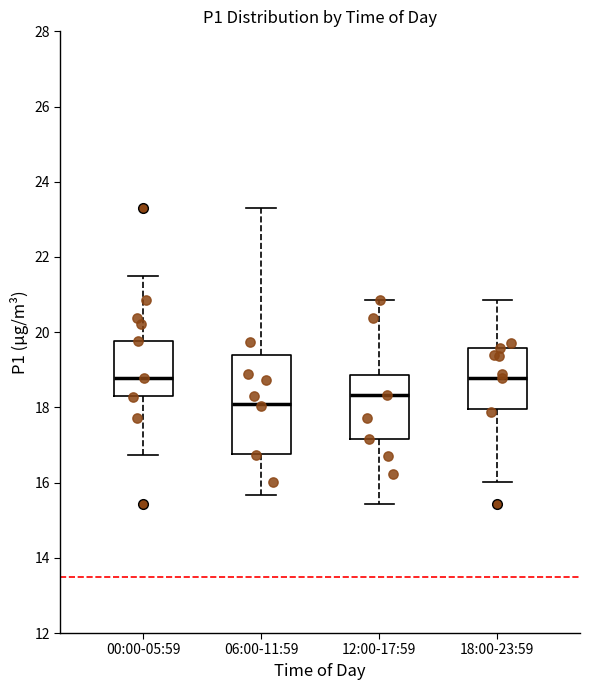

Which box's median line is the lowest?

06:00-11:59